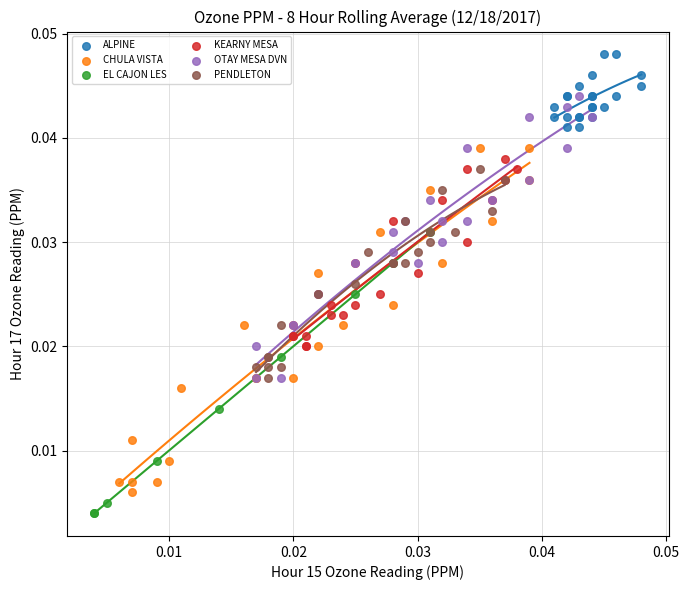

Which series contains the highest Y value?

ALPINE